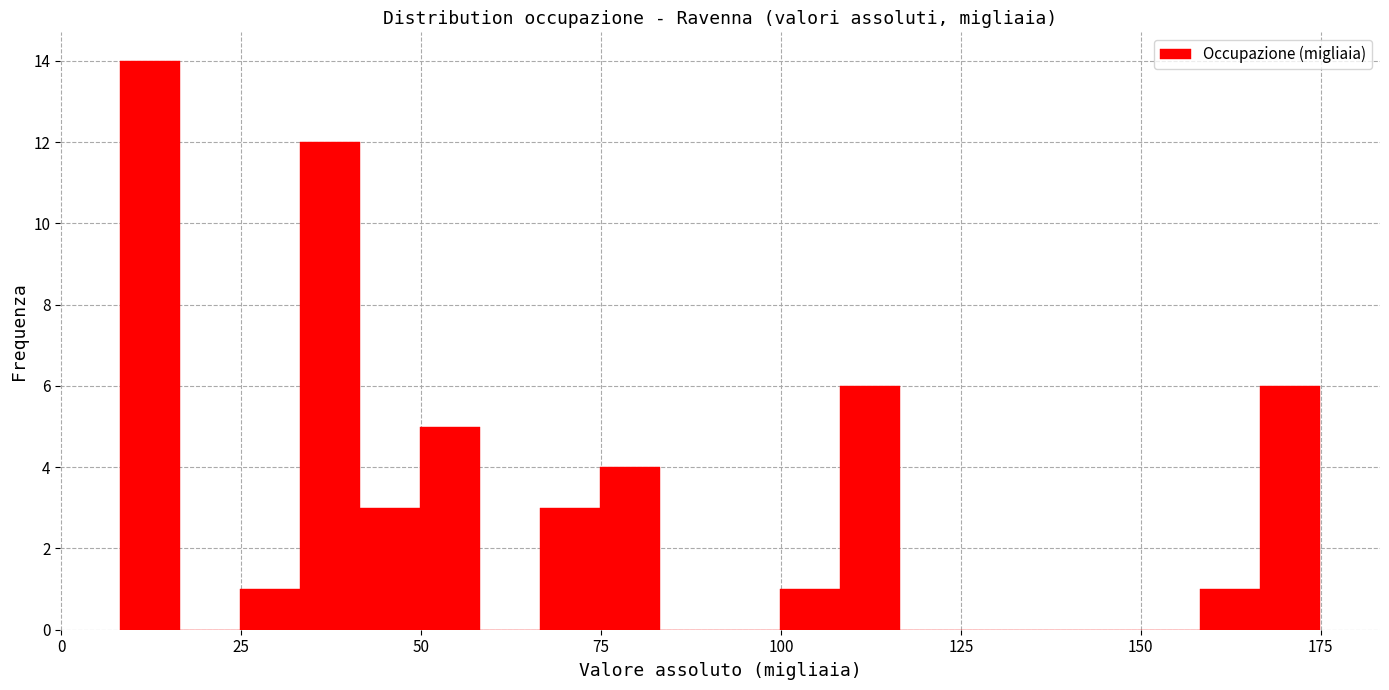

Read against the x-axis, roughly where is the centre of the tallest bar?

10